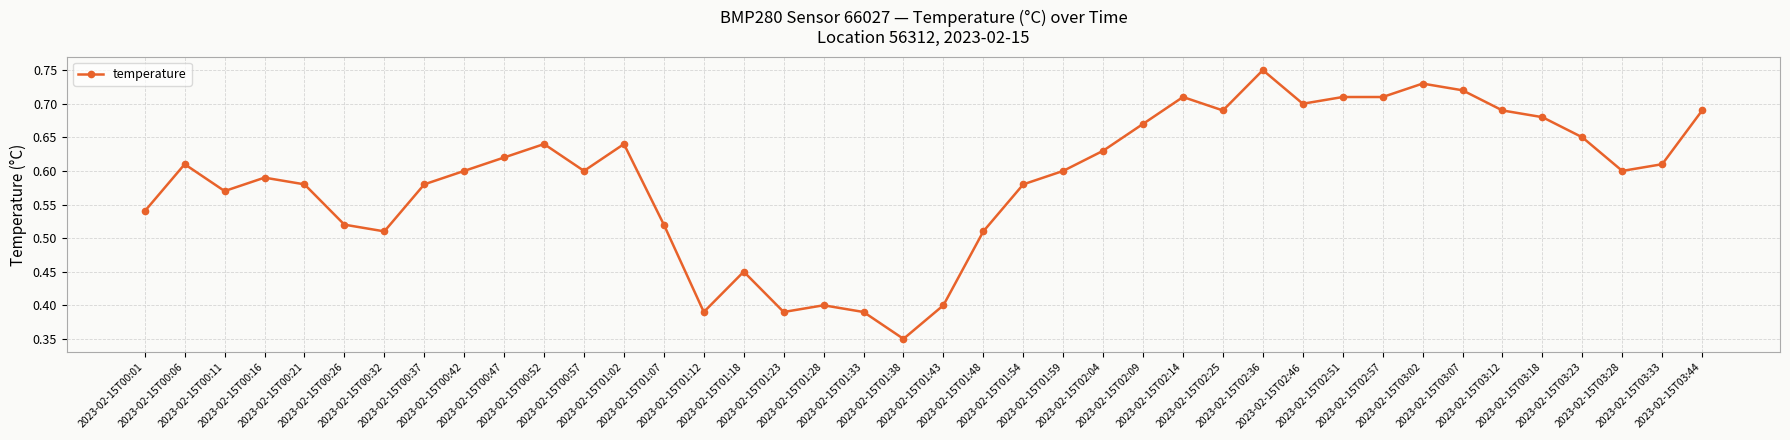

Between 2023-02-15T03:02 and 2023-02-15T01:12, which is larger?

2023-02-15T03:02